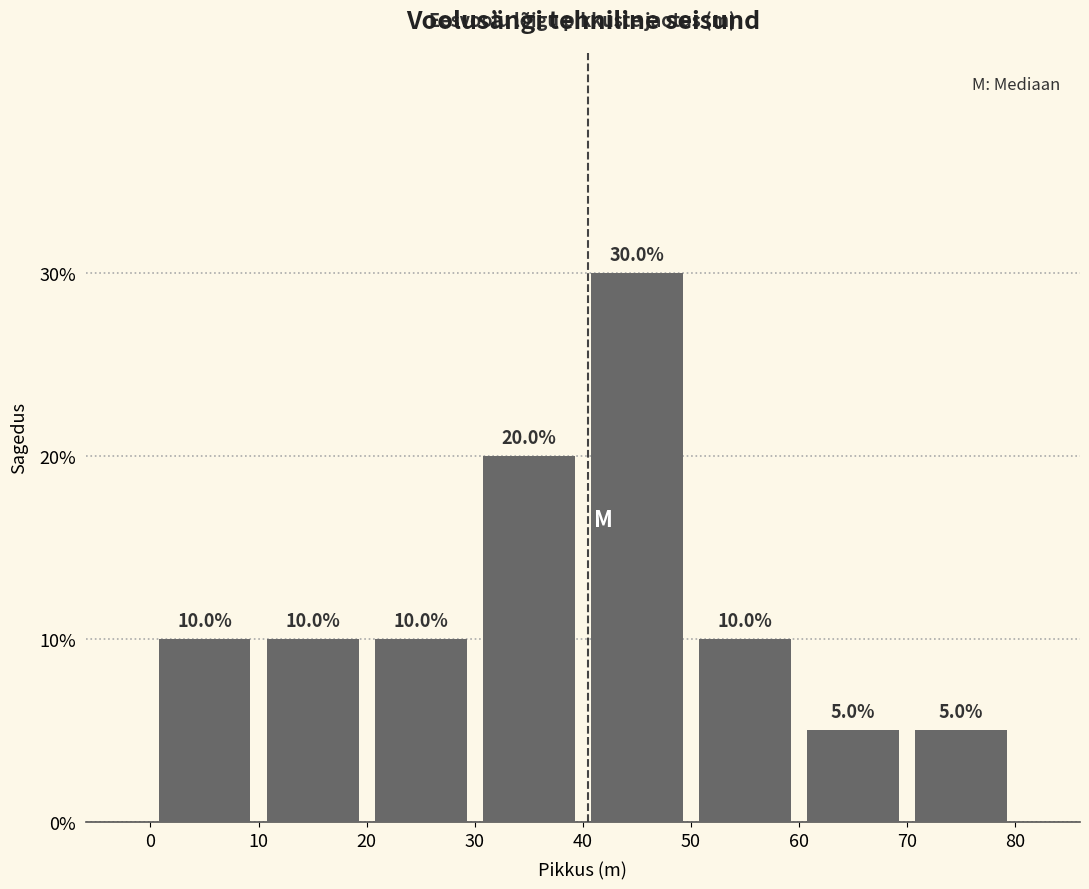

Reading left to right, transcribe this chart: for each bar, give the range it covers on the x-axis and its height.

0 to 10: 10.0
10 to 20: 10.0
20 to 30: 10.0
30 to 40: 20.0
40 to 50: 30.0
50 to 60: 10.0
60 to 70: 5.0
70 to 80: 5.0